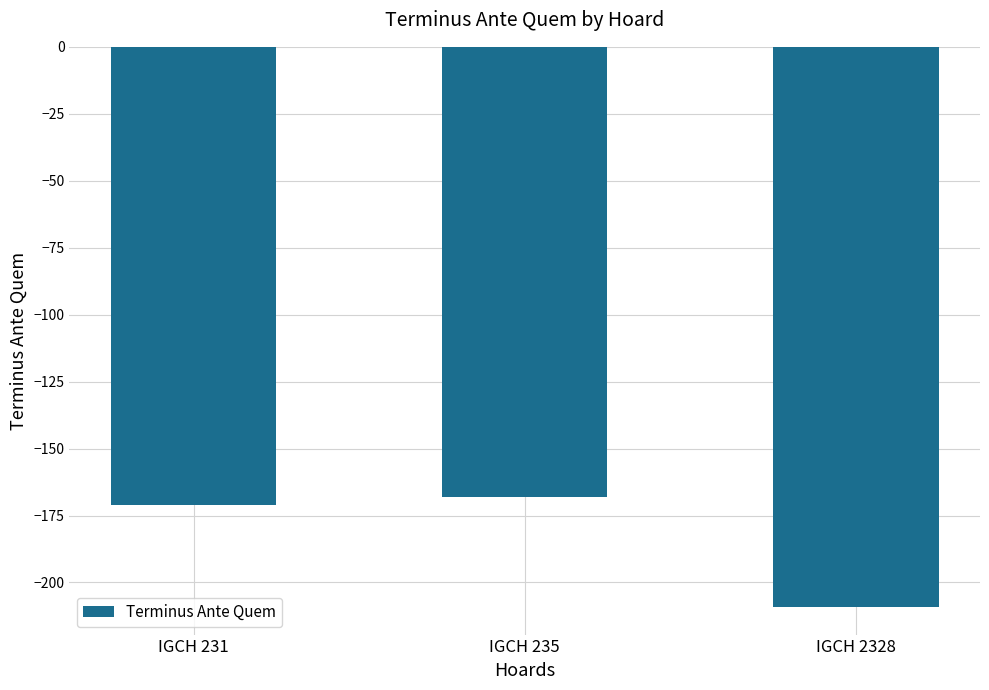

What is the value of the 1st bar from the left?

-171